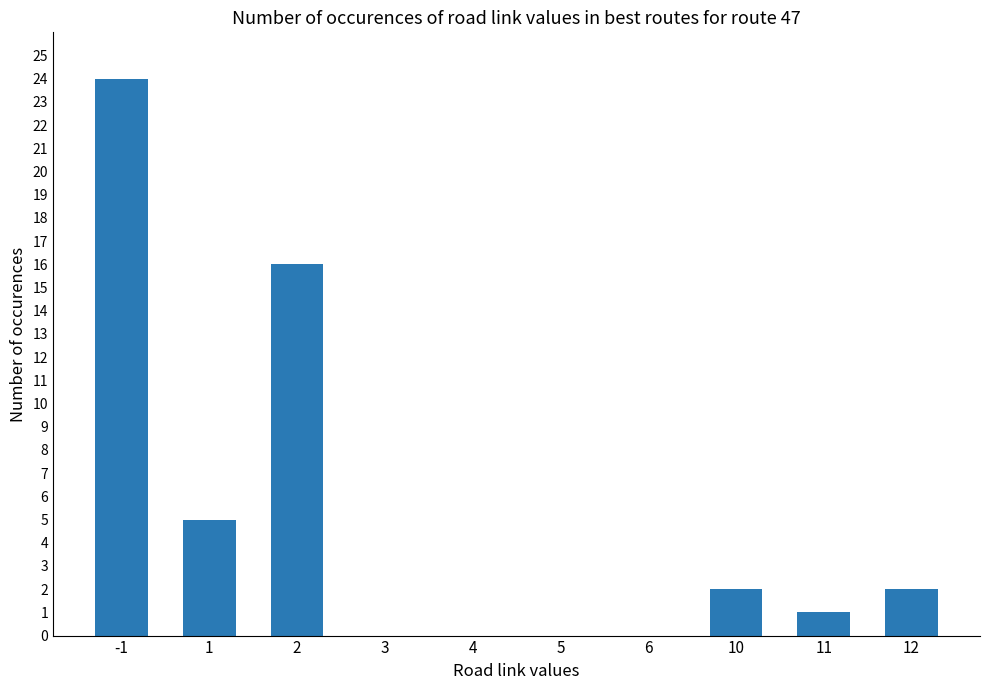

What is the average value?

5